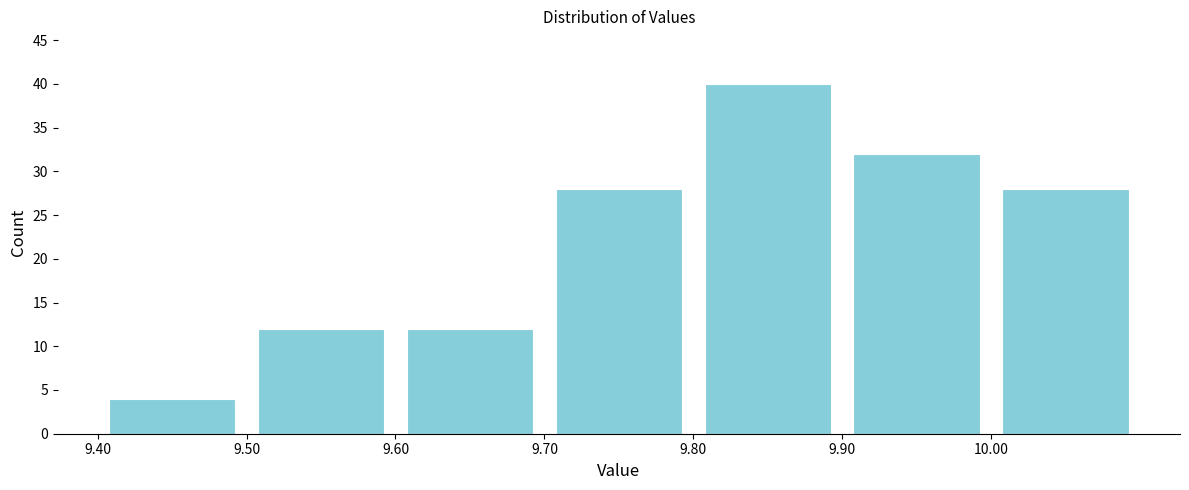

How tall is the bar that spans 9.9 to 10.0 on the x-axis? The values are not printed on the chart, so give them approximately, as read against the axis.

32